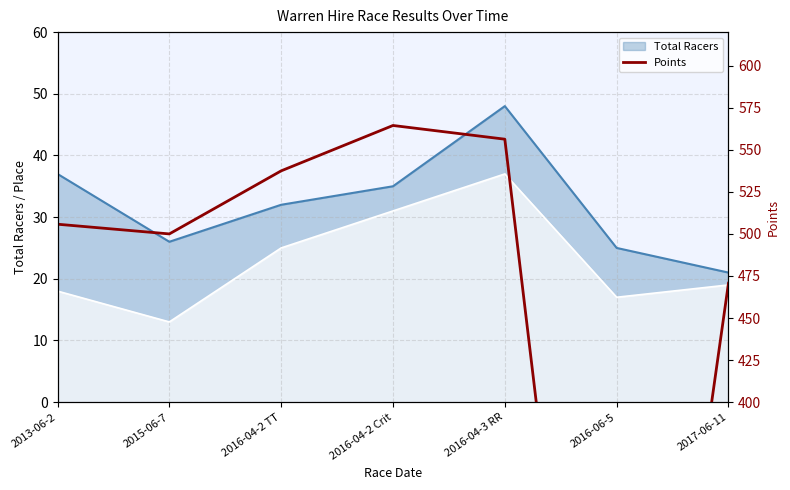

Where does the data first go above 505?

2013-06-2